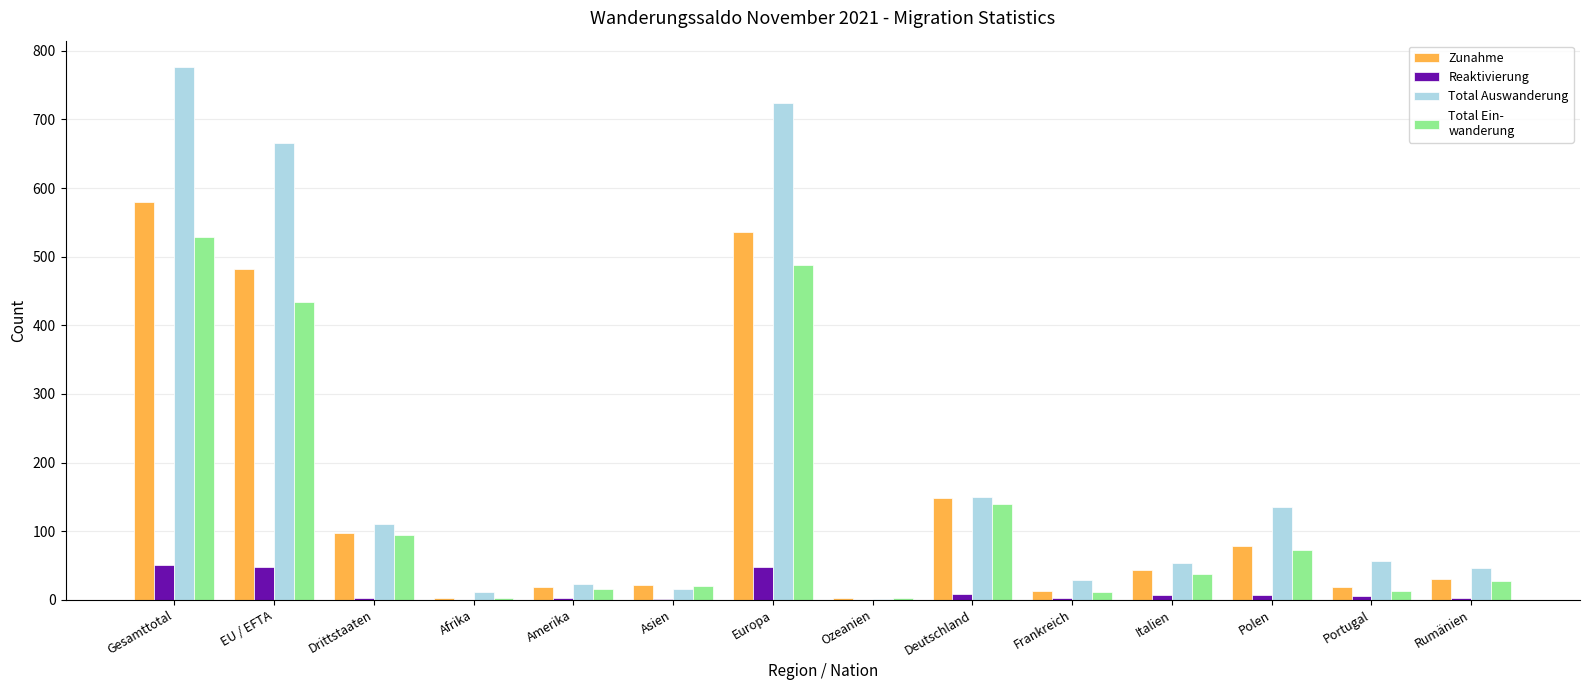

At which category is the sum across all series the highest?

Gesamttotal